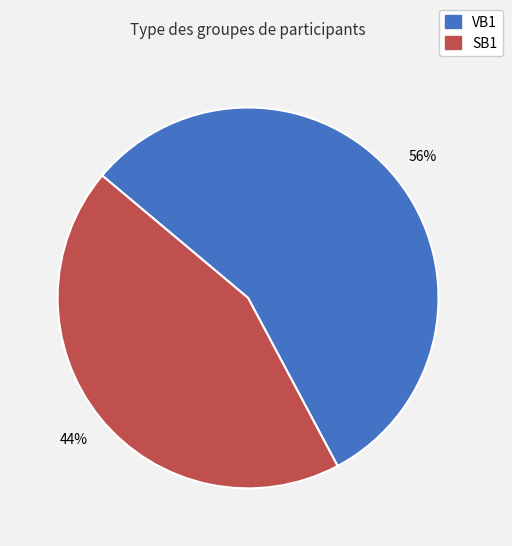

Is it true that SB1 is 53% of the pie?

False